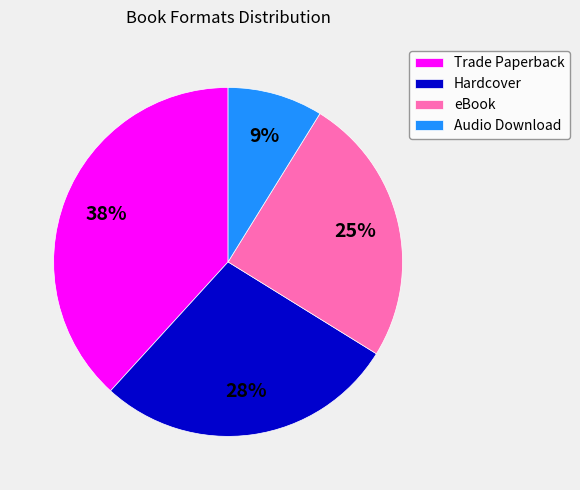

What percentage is the Trade Paperback slice, to the nearest percent?

38%